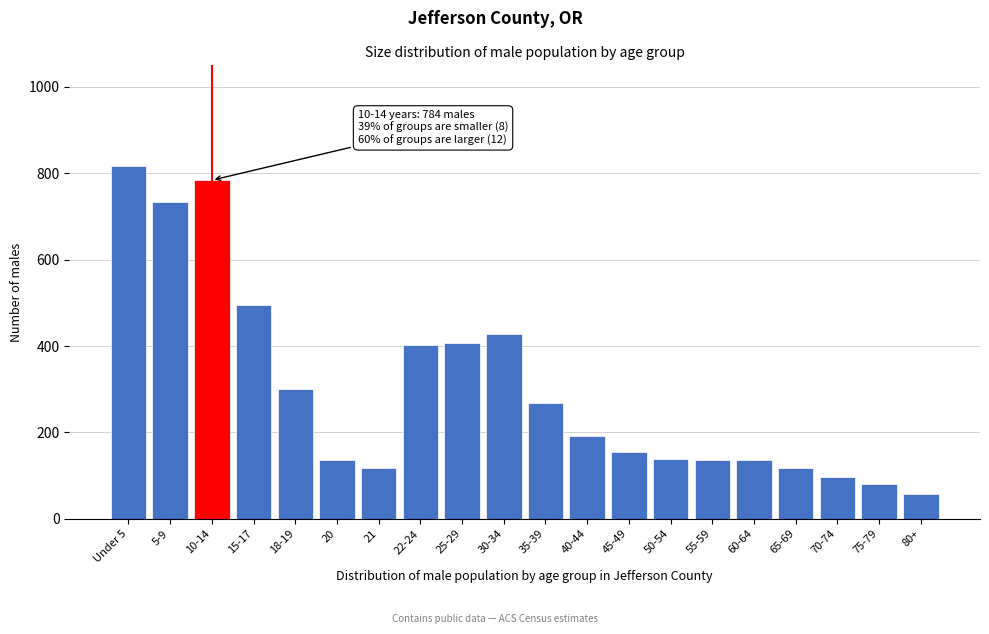

Between 22-24 and 40-44, which is larger?

22-24